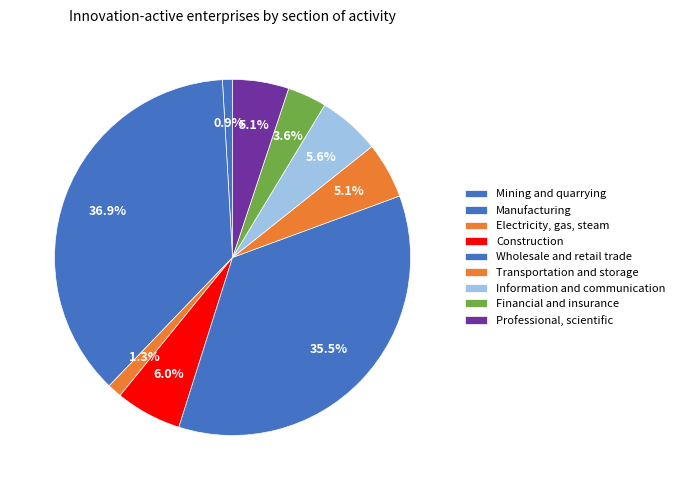

To the nearest percent, what is the difference between the Professional, scientific and Mining and quarrying slice percentages?

4%